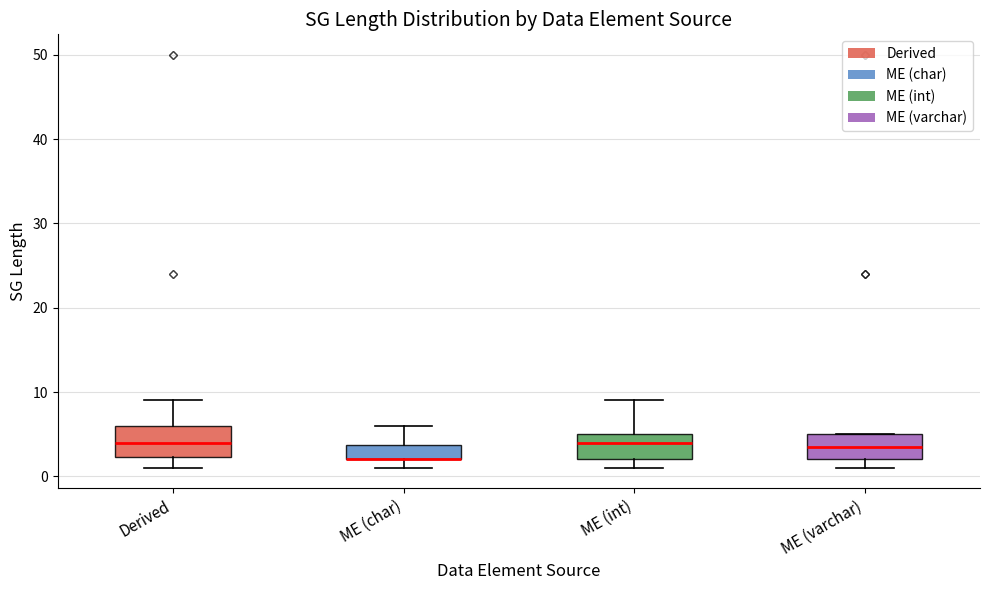

Reading left to right, transcribe this box plot: for each box, give where its median line is, the range the box spans, and where its two whiskers end, as read against the y-axis. The values are not printed on the chart, so give them approximately, as read against the axis.

Derived: median 4, box 2 to 6, whiskers 1 to 9
ME (char): median 2 (drawn on the box's lower edge), box 2 to 4, whiskers 1 to 6
ME (int): median 4, box 2 to 5, whiskers 1 to 9
ME (varchar): median 4, box 2 to 5, whiskers 1 to 5